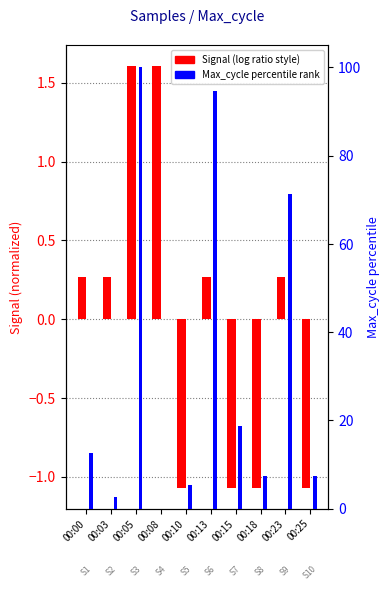

How many data points does each series have?

10